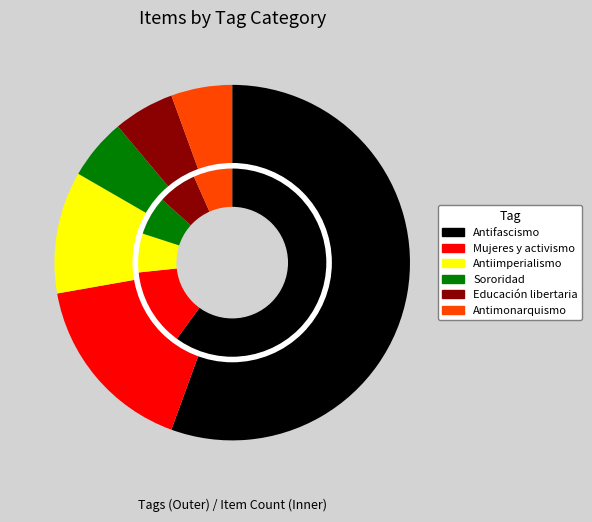

Is Antifascismo the majority of the pie?

Yes